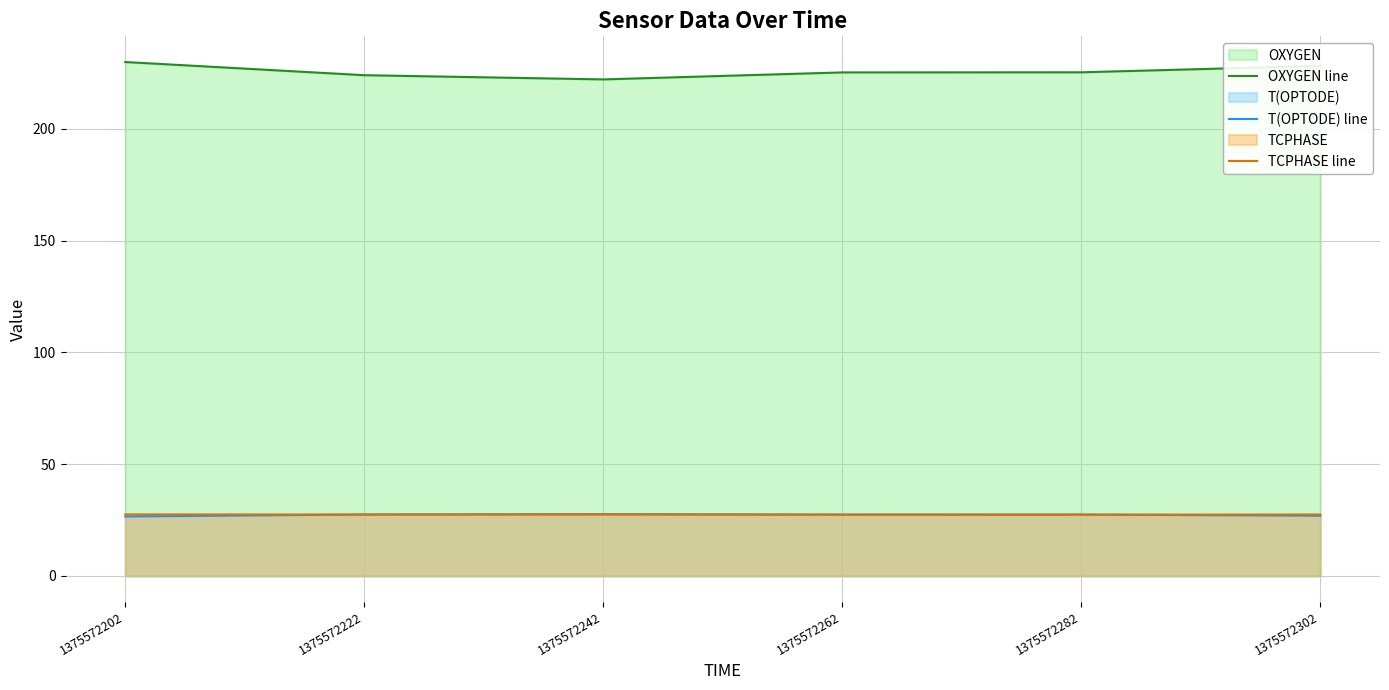

At which label is T(OPTODE) line closest to 27?

1375572302